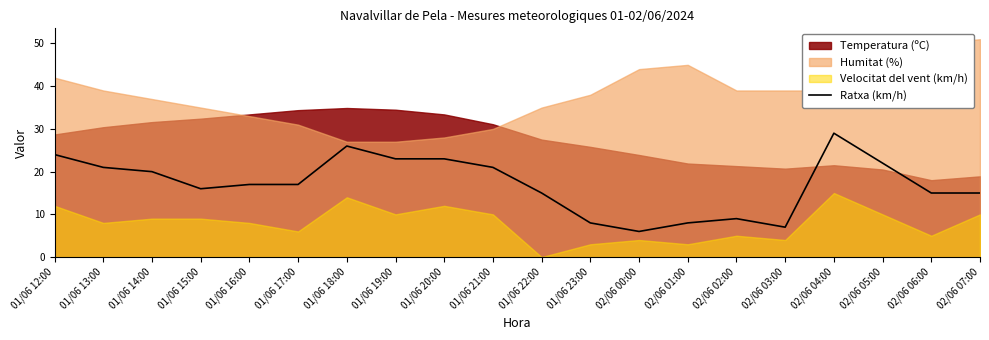

Reading left to right, extract all data points from this chart.

24	21	20	16	17	17	26	23	23	21	15	8	6	8	9	7	29	22	15	15